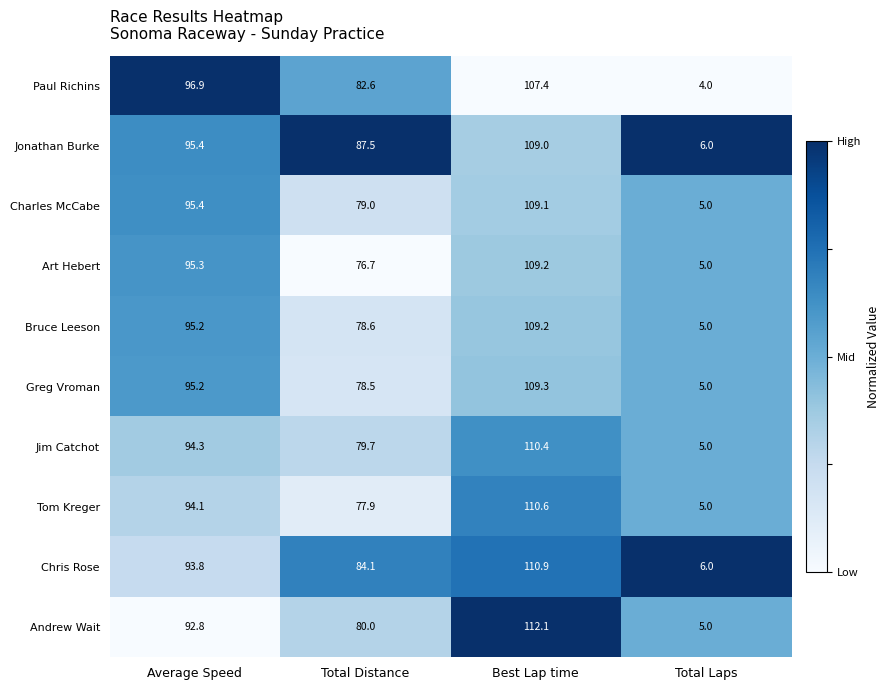

What is the total value across all series at Total Laps?

51.0